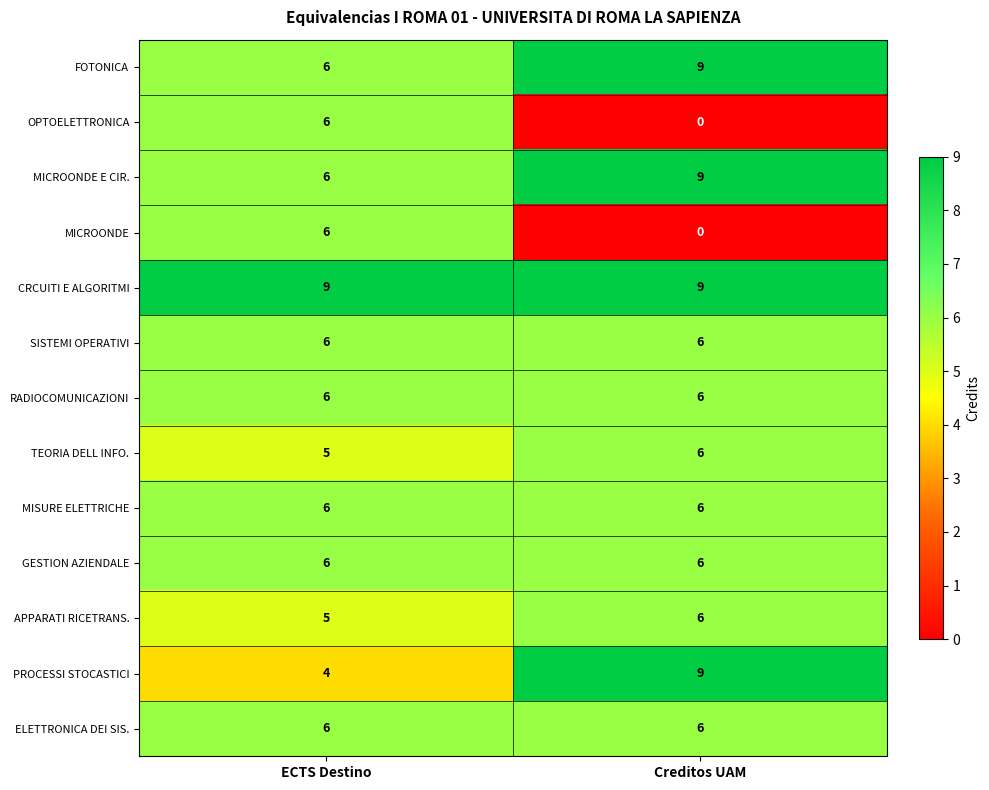

Reading left to right, list all the values displayed in this chart.

FOTONICA: 6	9
OPTOELETTRONICA: 6	0
MICROONDE E CIR.: 6	9
MICROONDE: 6	0
CRCUITI E ALGORITMI: 9	9
SISTEMI OPERATIVI: 6	6
RADIOCOMUNICAZIONI: 6	6
TEORIA DELL INFO.: 5	6
MISURE ELETTRICHE: 6	6
GESTION AZIENDALE: 6	6
APPARATI RICETRANS.: 5	6
PROCESSI STOCASTICI: 4	9
ELETTRONICA DEI SIS.: 6	6